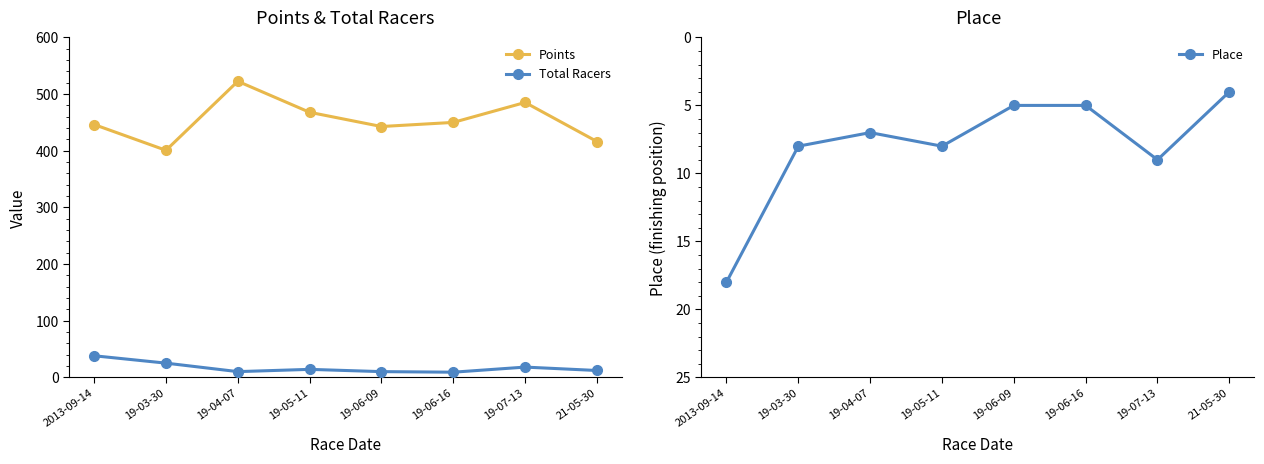

Which series has the largest range (max minus min)?

Points